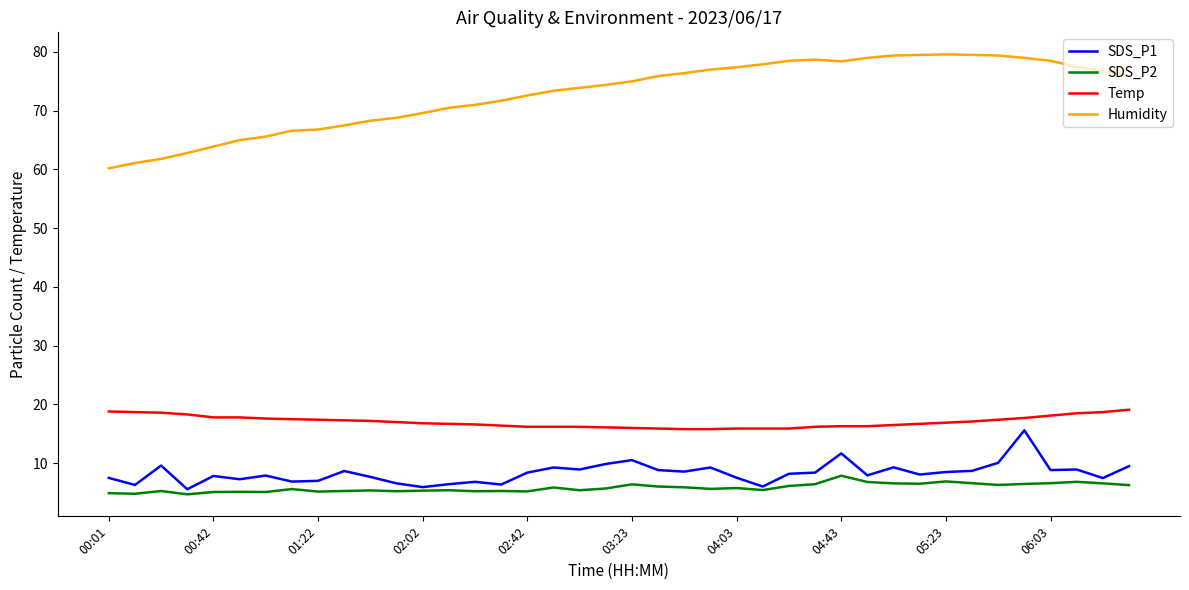

Which series has the largest total across all categories?

Humidity